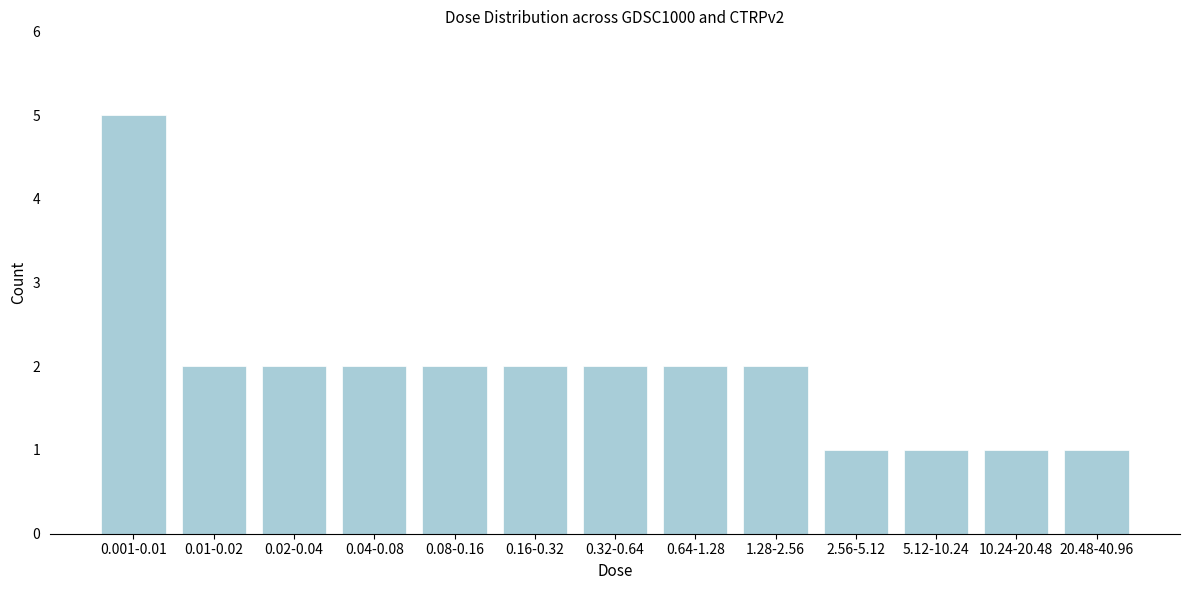

Reading right to left, what are all the values shown in this chart?

20.48-40.96=1	10.24-20.48=1	5.12-10.24=1	2.56-5.12=1	1.28-2.56=2	0.64-1.28=2	0.32-0.64=2	0.16-0.32=2	0.08-0.16=2	0.04-0.08=2	0.02-0.04=2	0.01-0.02=2	0.001-0.01=5